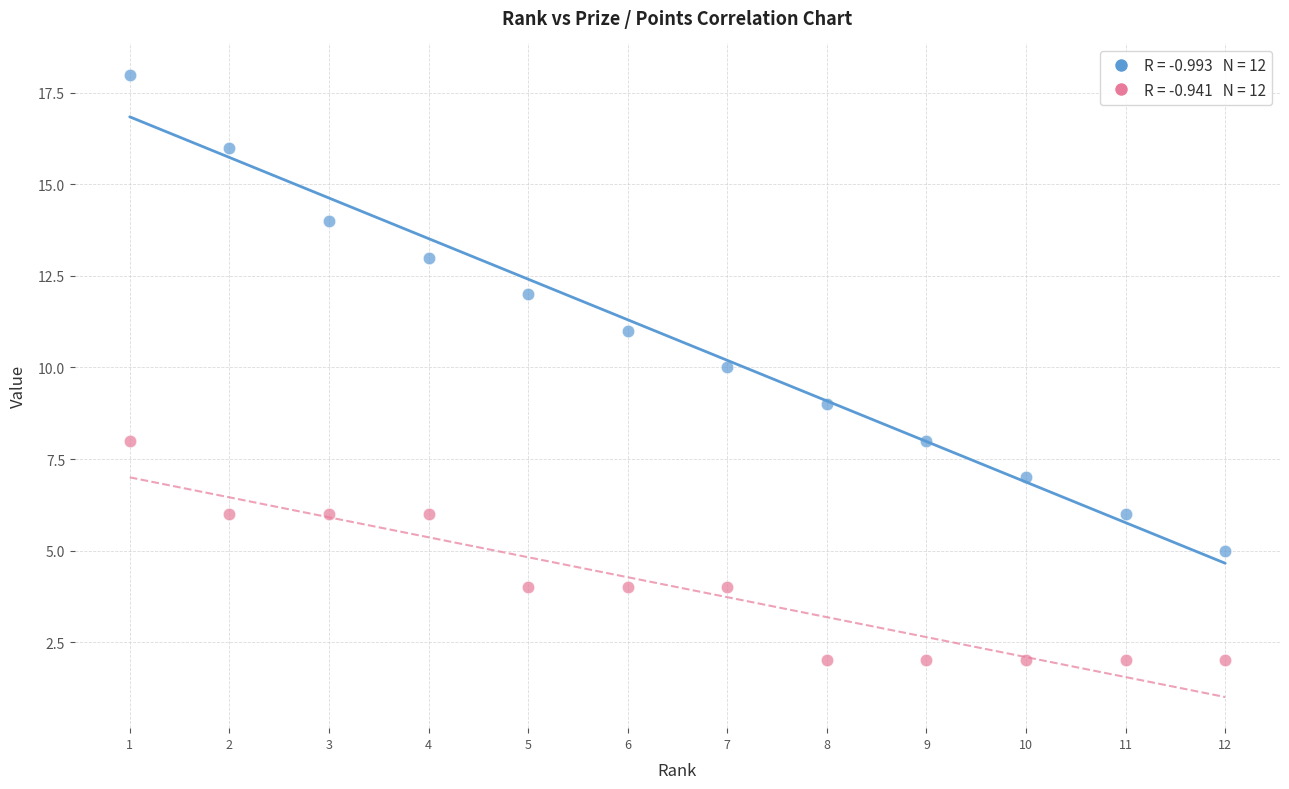

Across all data points, what is the range of X values (max minus min)?

11